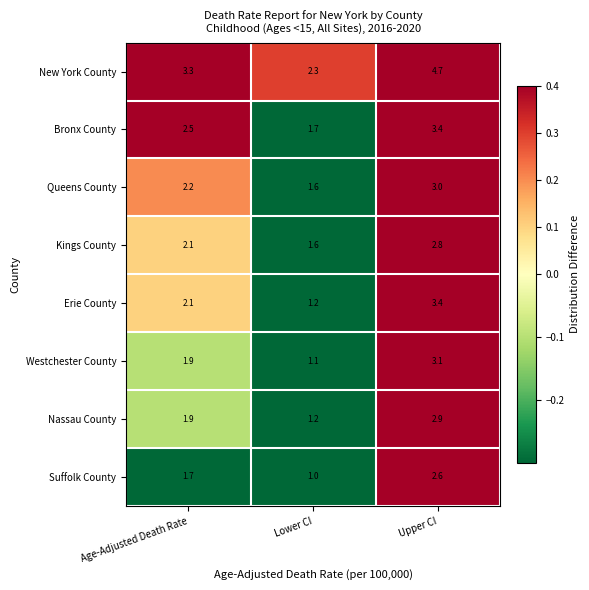

Which series has the largest total across all categories?

New York County